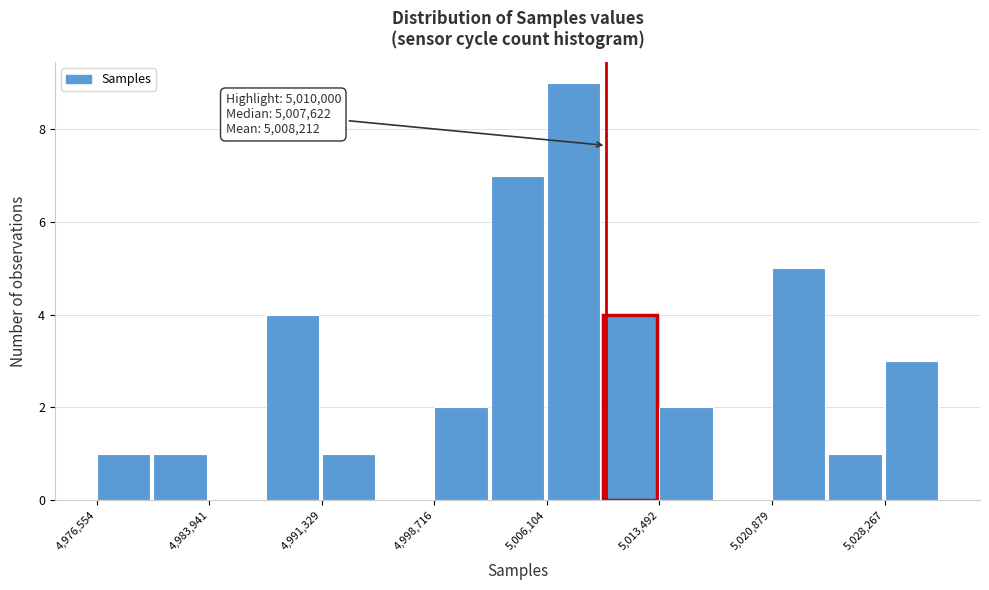

Read against the x-axis, roughly where is the centre of the tallest bar?

5008000